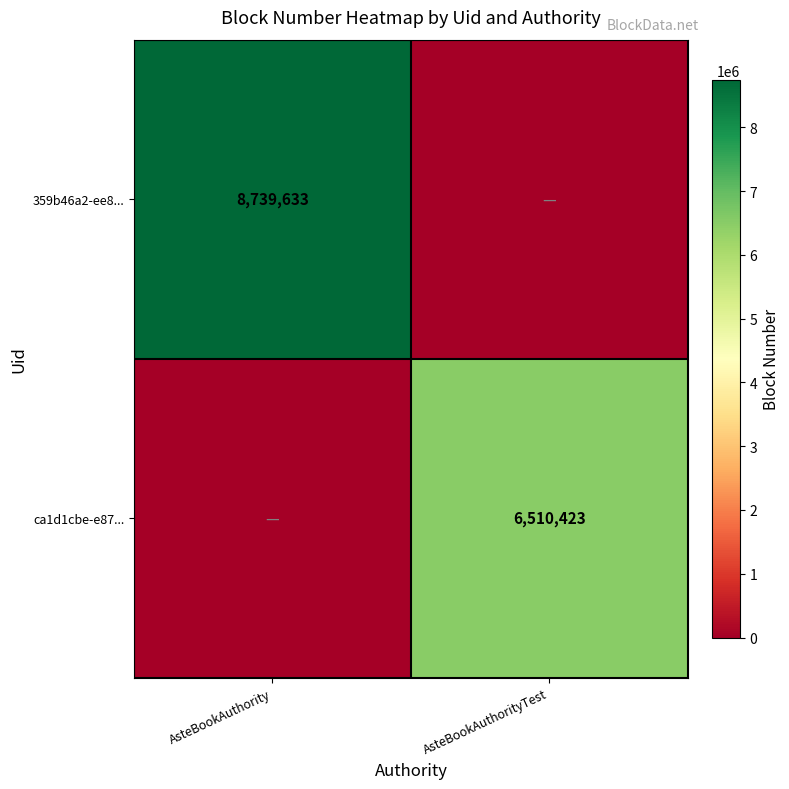

Is it true that ca1d1cbe-e87... equals 11236508 at AsteBookAuthorityTest?

False